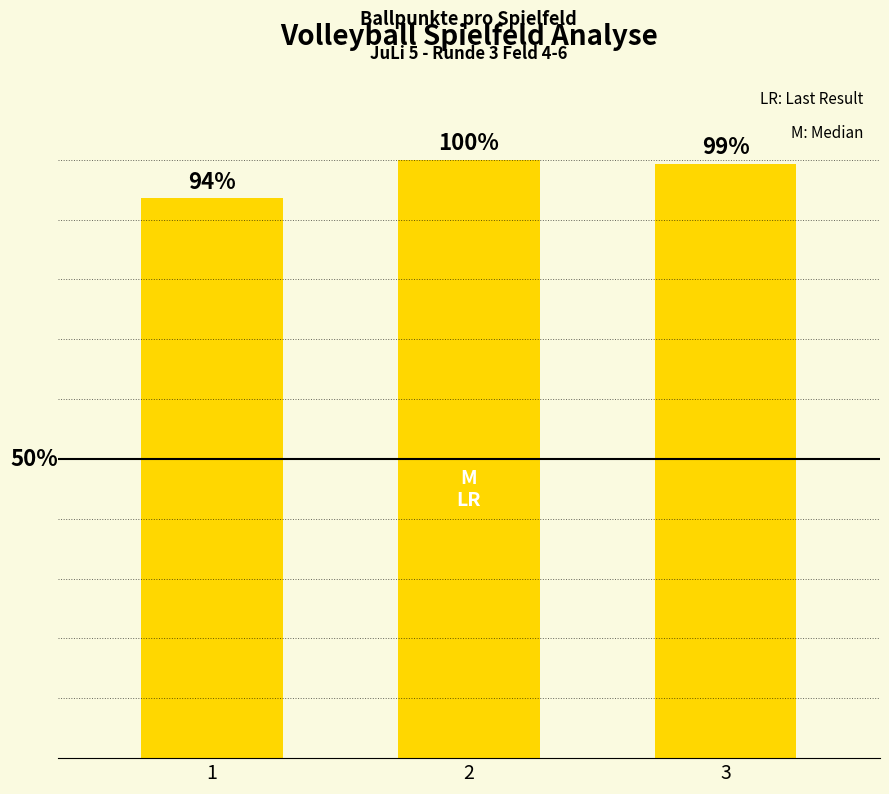

List the labels in order of value, smallest first.

1, 3, 2